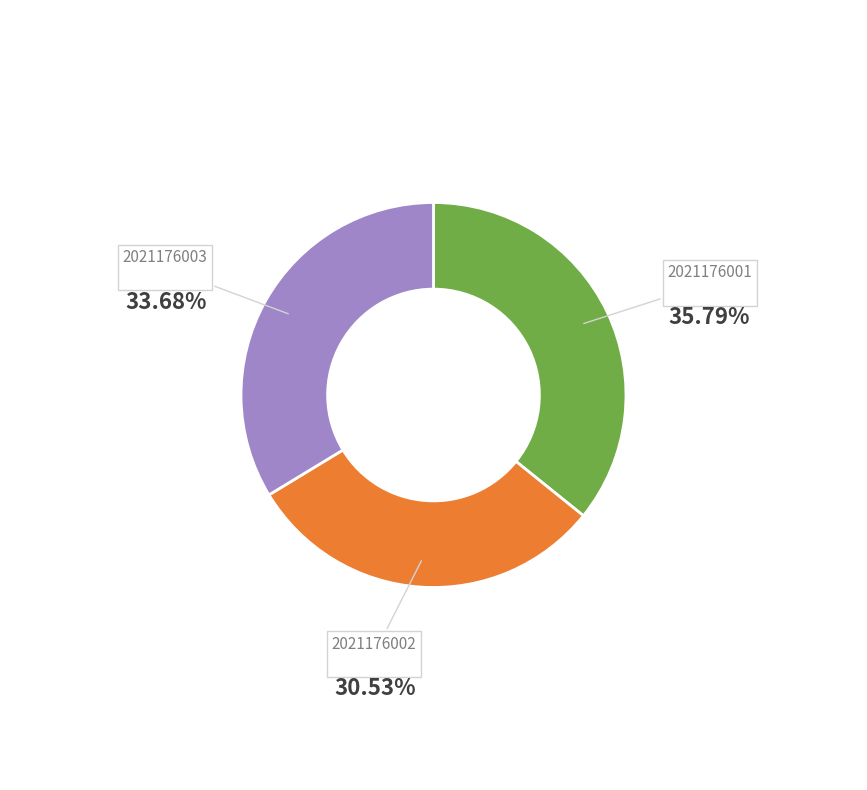

How many slices are in this pie chart?

3